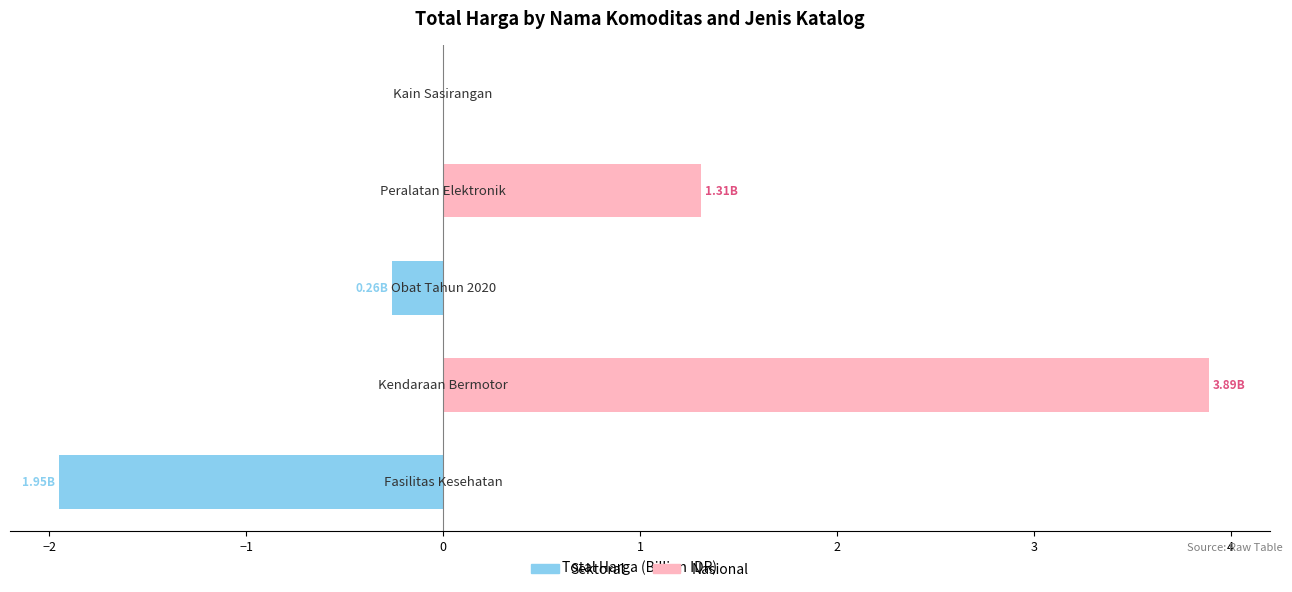

Rank the series by their average value, from highest to lowest.

Nasional, Sektoral